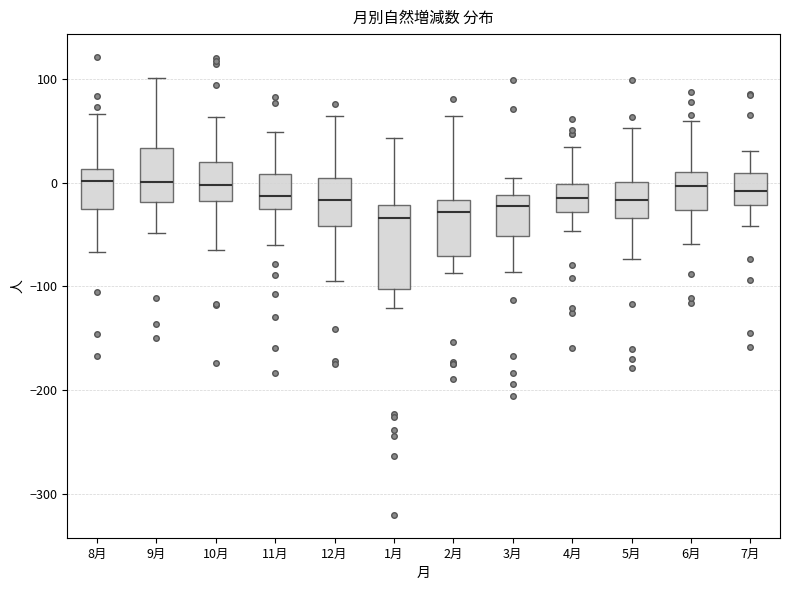

Where does the lower whisker of the box for 3月 end on the y-axis? The values are not printed on the chart, so give them approximately, as read against the axis.

-90